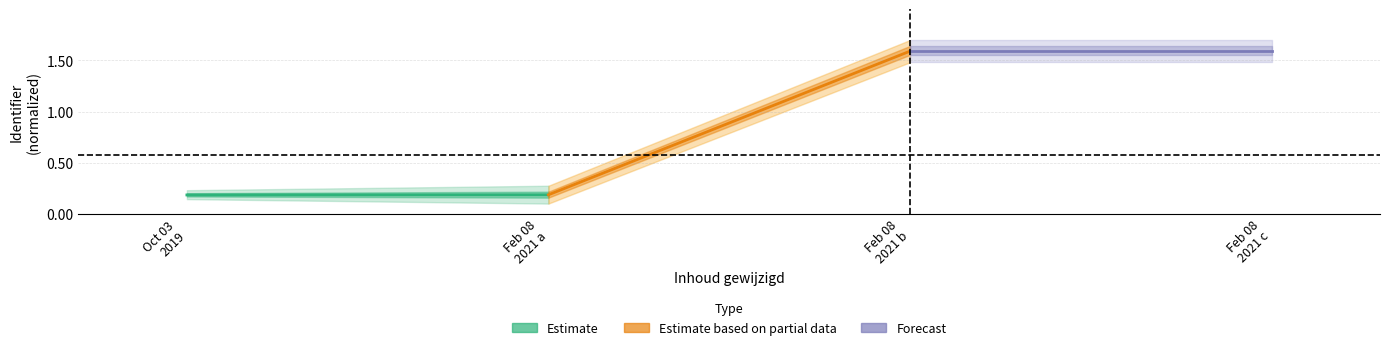

How many series are shown in this chart?

3